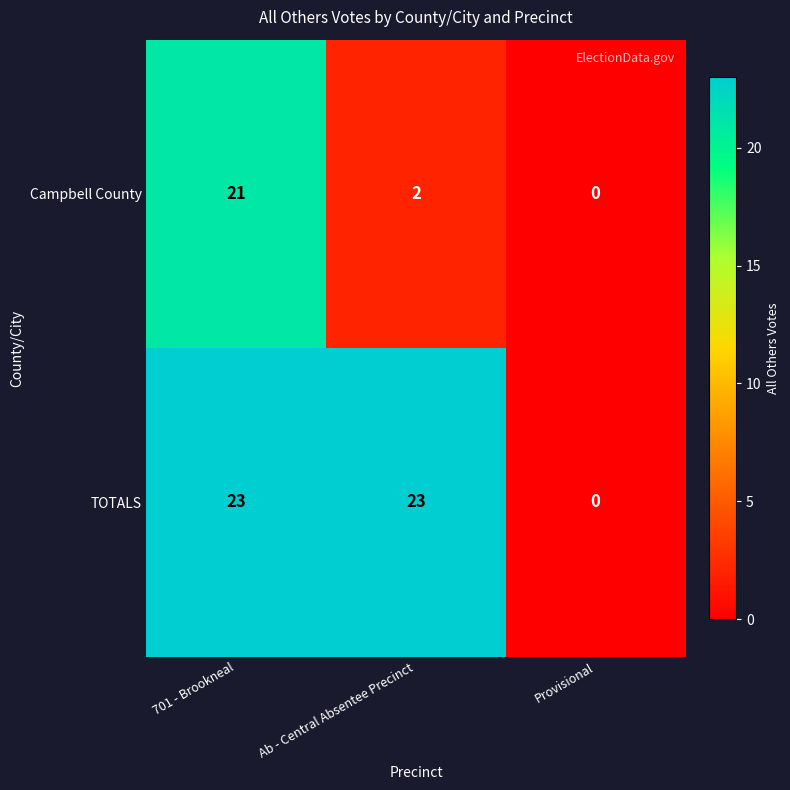

Rank the series at 701 - Brookneal from highest to lowest value.

TOTALS, Campbell County